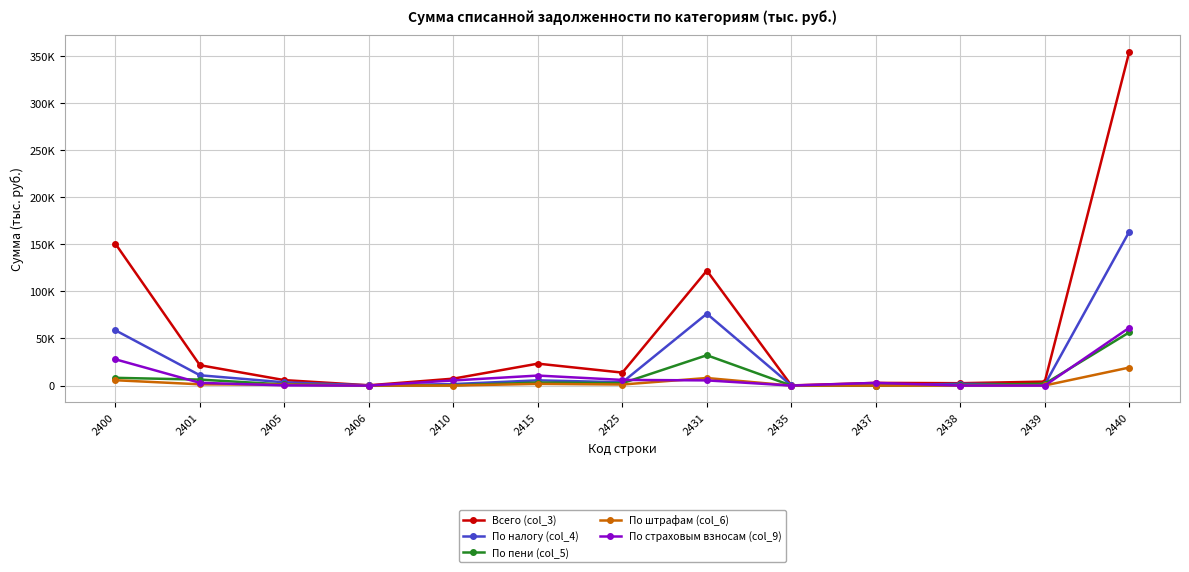

What is the sum of the Всего (col_3) values at 2406 and 2435?

472